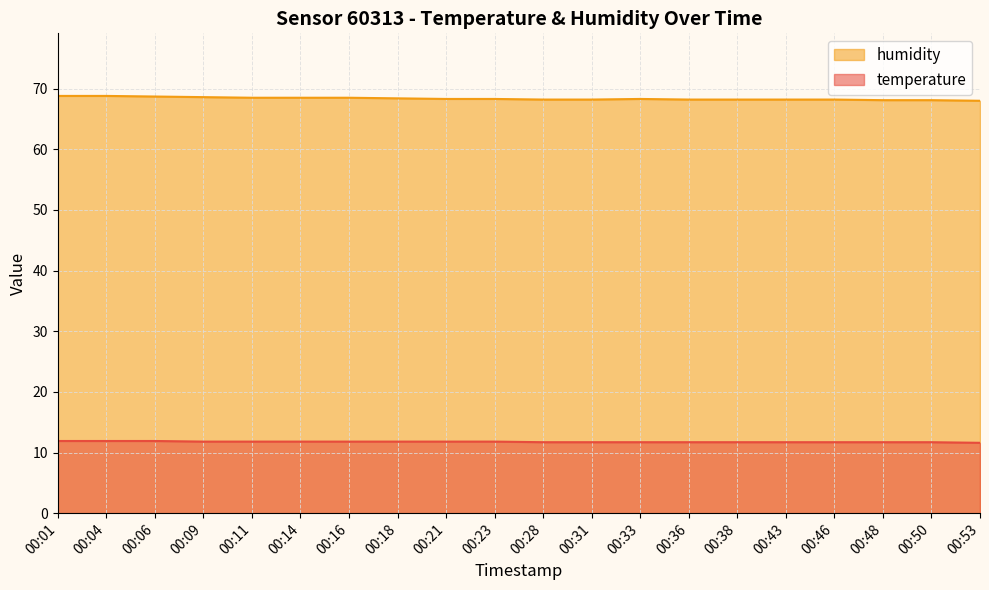

What is the difference between the maximum and second lowest values in the humidity series?

0.7